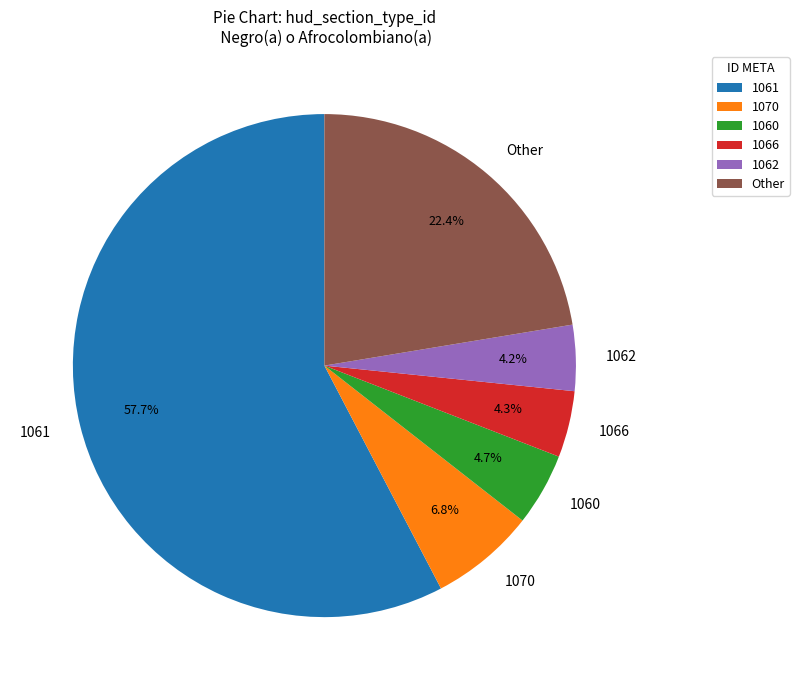

What is the largest slice in the pie chart?

1061